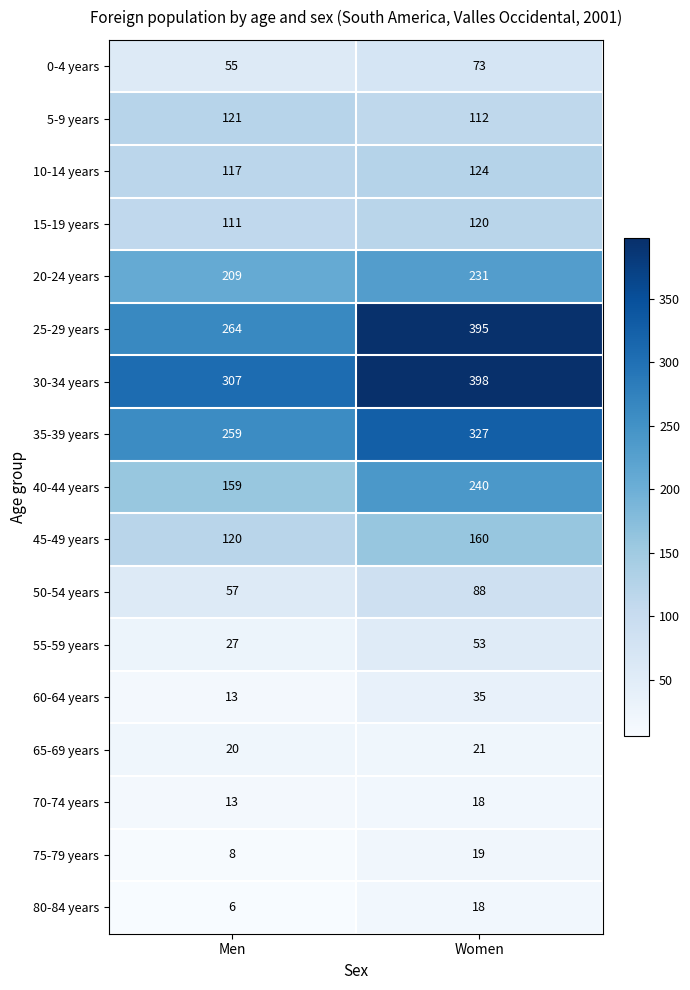

What is the sum of the 65-69 years values at Women and Men?

41